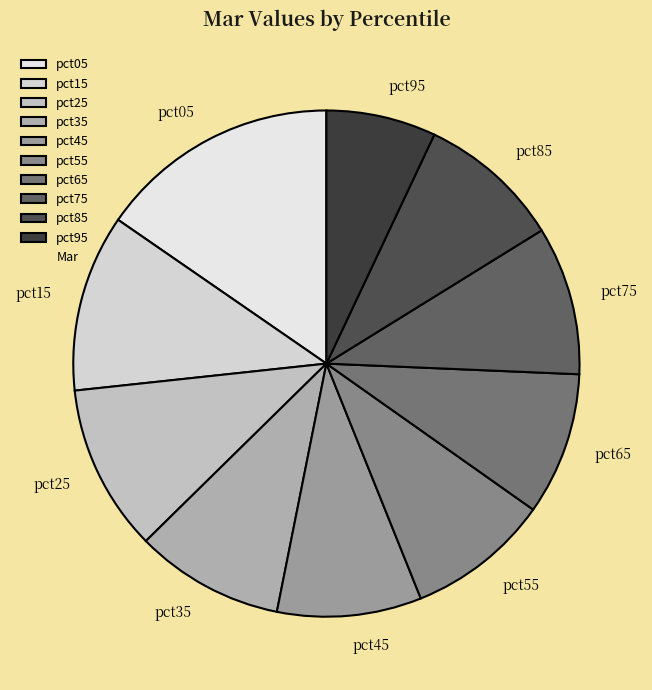

Between pct85 and pct25, which is larger?

pct25